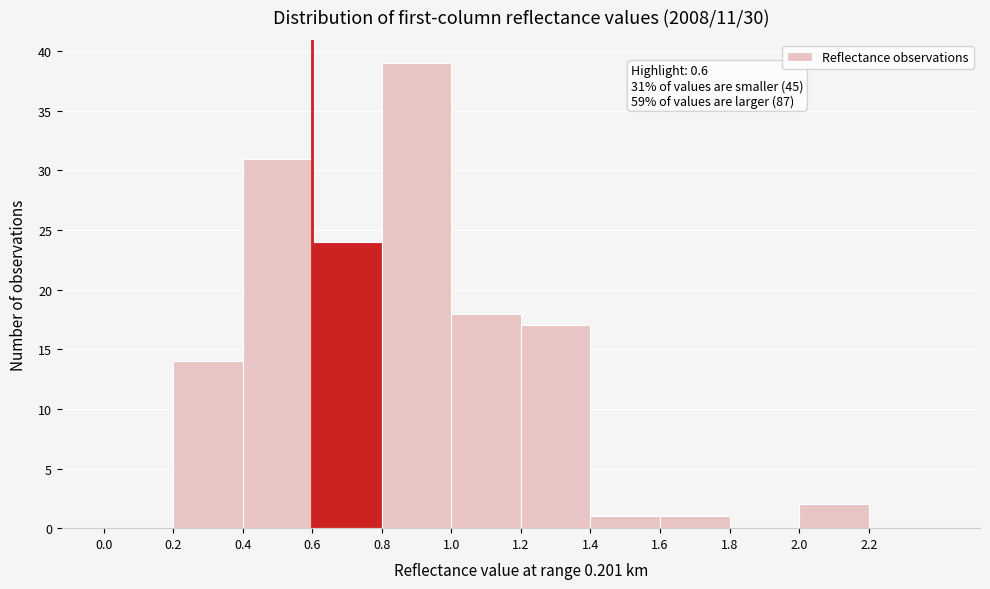

Over which range of the x-axis is the bar tallest?

0.8 to 1.0